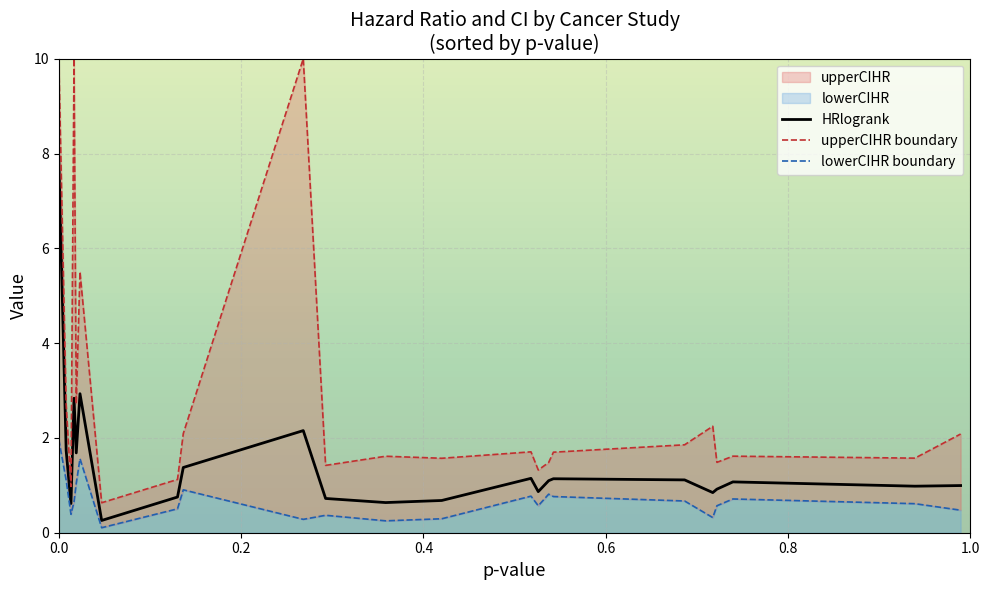

Is the value of HRlogrank at ucs greater than the value of lowerCIHR at brca?

Yes